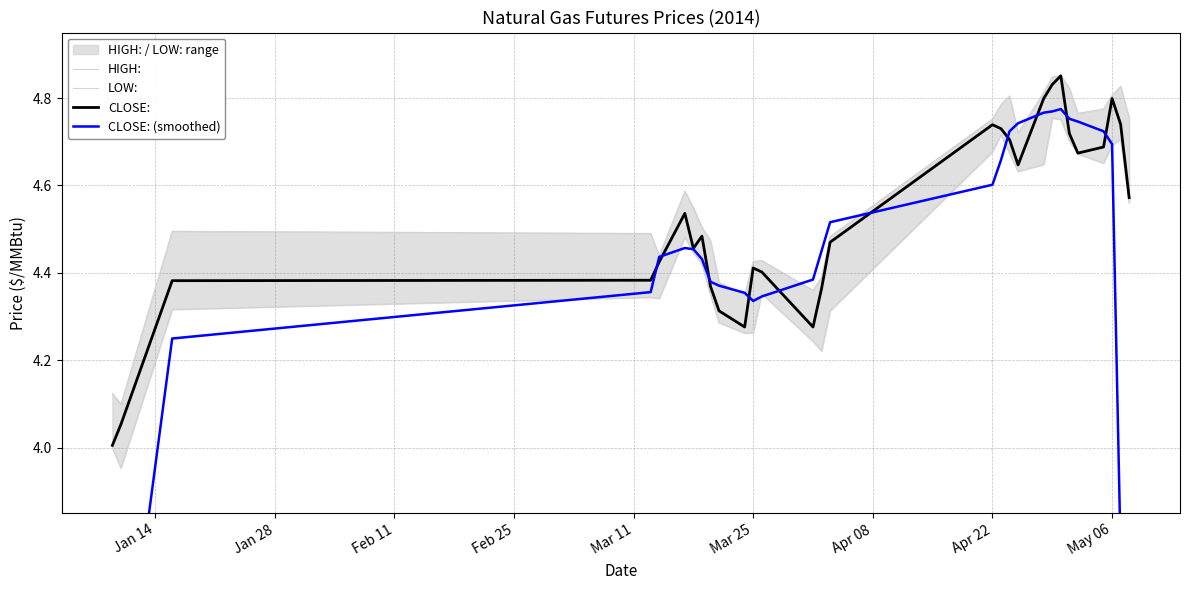

What is the value of the LOW: point at the 8th from the left?

4.4